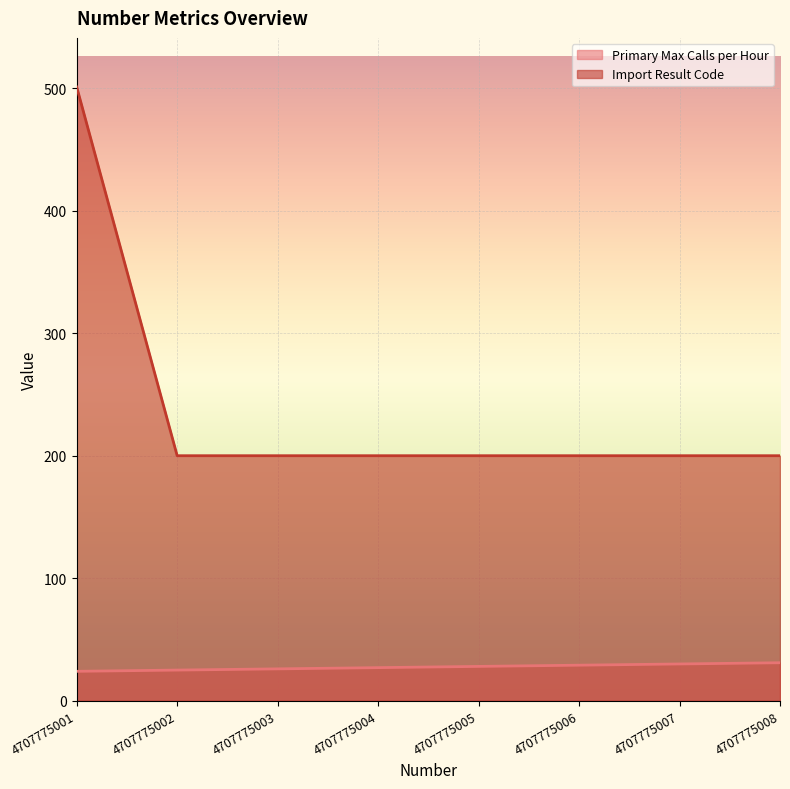

True or false: Primary Max Calls per Hour has a value of 26 at 4707775003.

True